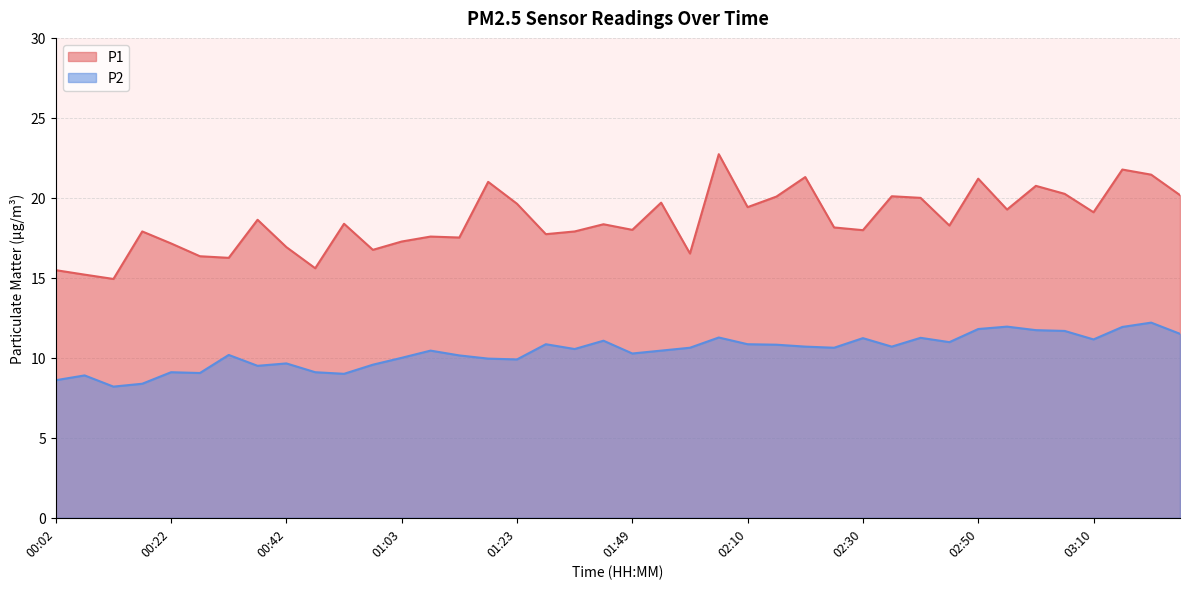

True or false: P1 and P2 intersect in this chart.

False